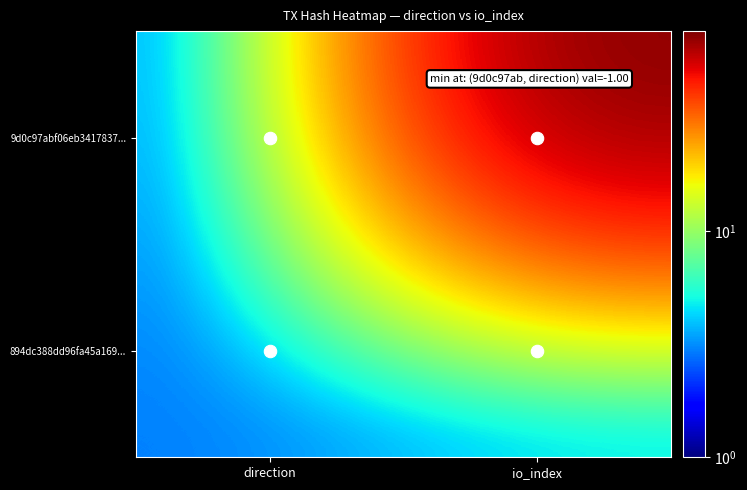

What is the difference between the highest and lowest values at direction?

2